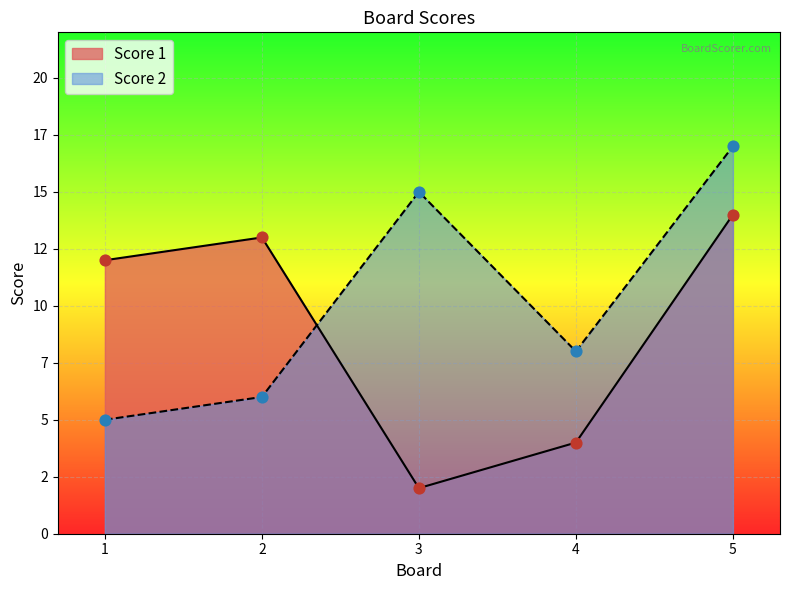

At which category is the sum across all series the highest?

5